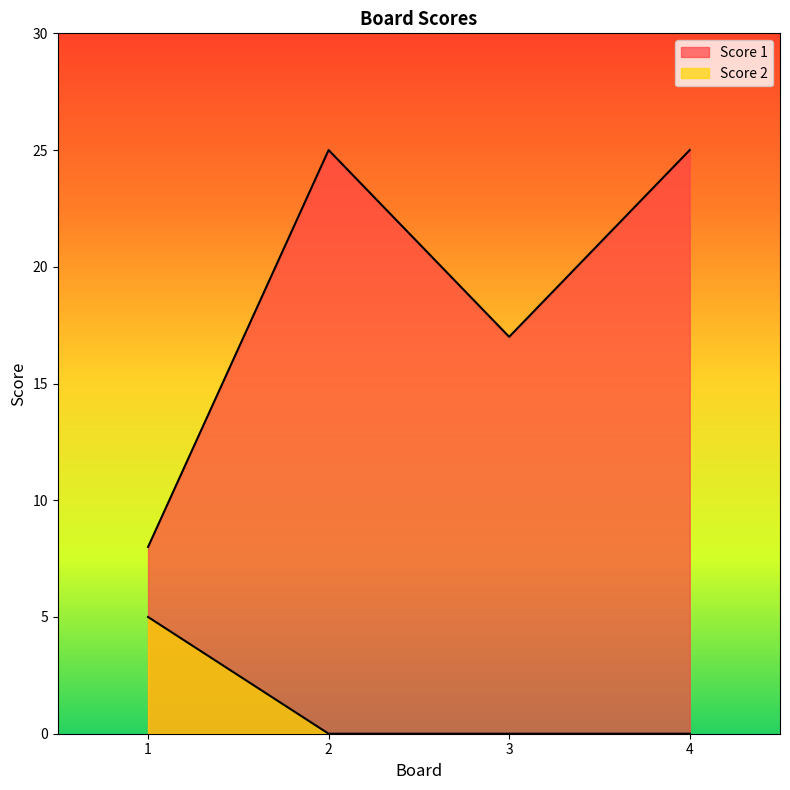

Rank the series at 2 from highest to lowest value.

Score 1, Score 2